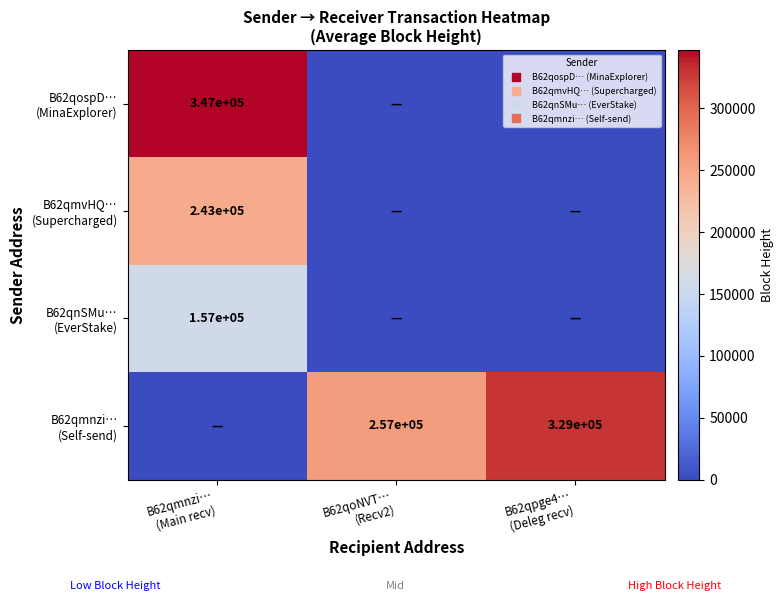

How many values in B62qmvHQ… (Supercharged) are above zero?

1